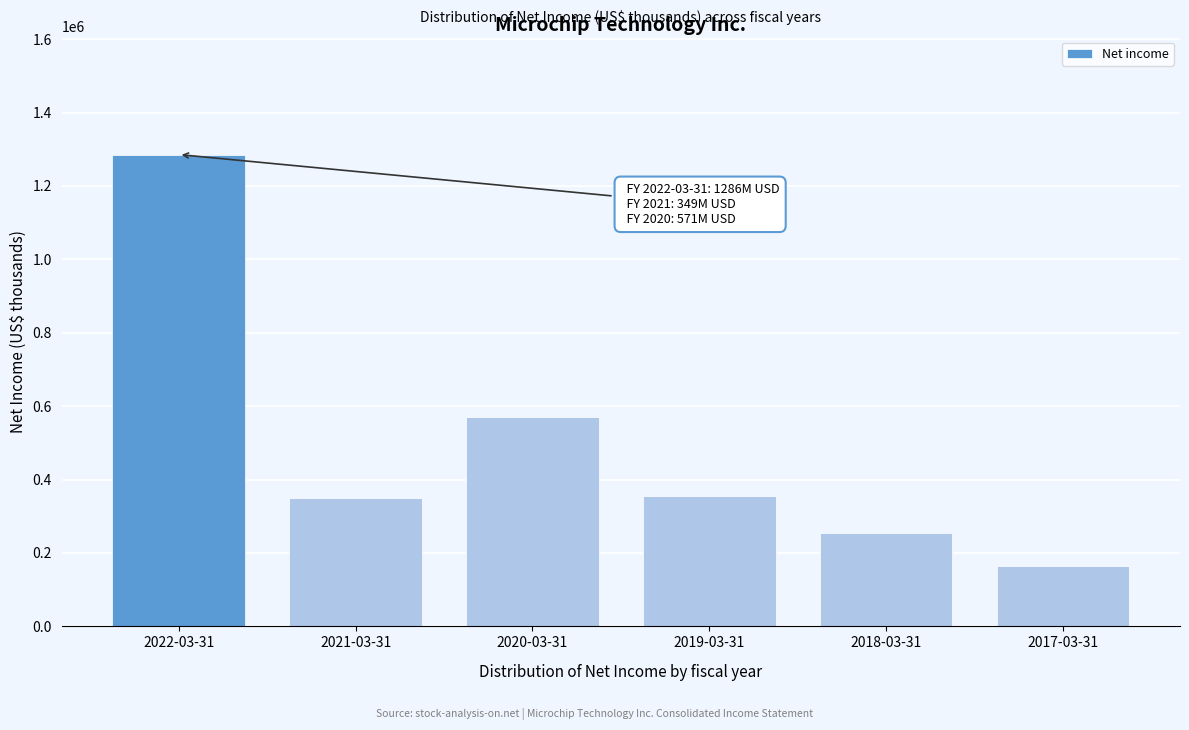

Reading left to right, extract all data points from this chart.

1285500	349400	570600	355900	255400	164639